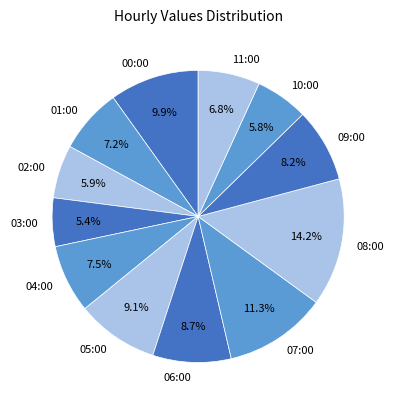

Is 07:00 the majority of the pie?

No